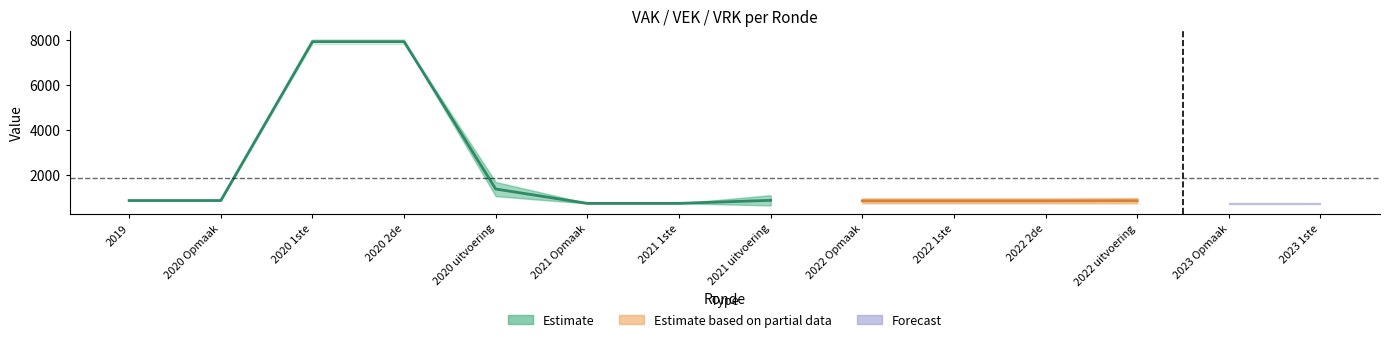

Which series ends up on top after the final intersection of VAK and VEK?

VAK